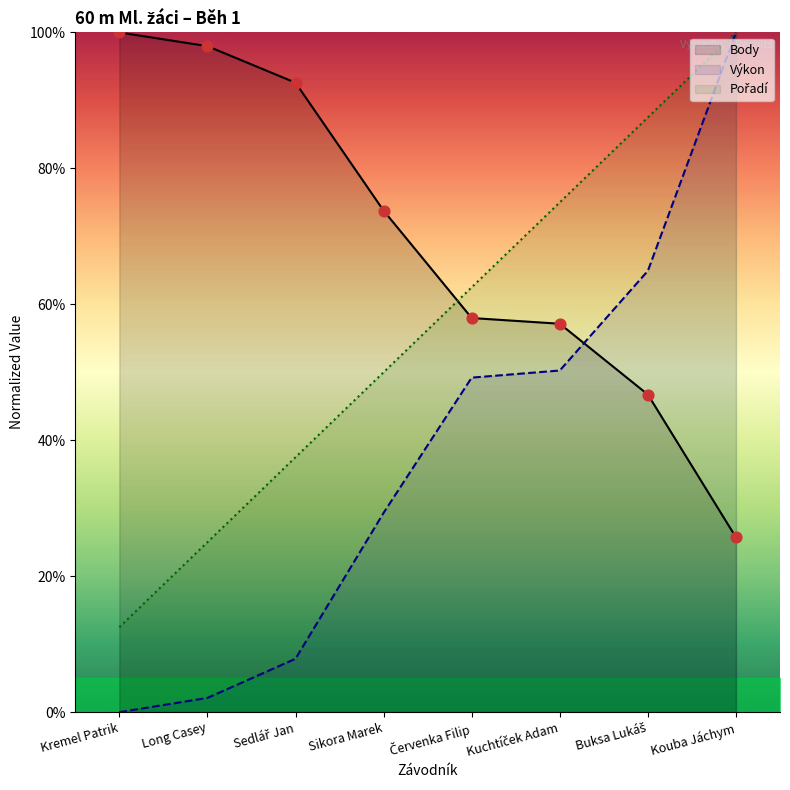

At how many categories does at least one series exceed 86?

5